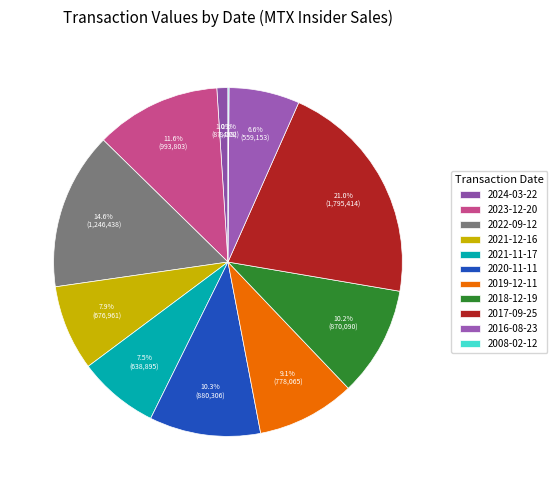

Combined, what portion of the pie is 2017-09-25 and 2021-11-17?

28.5%